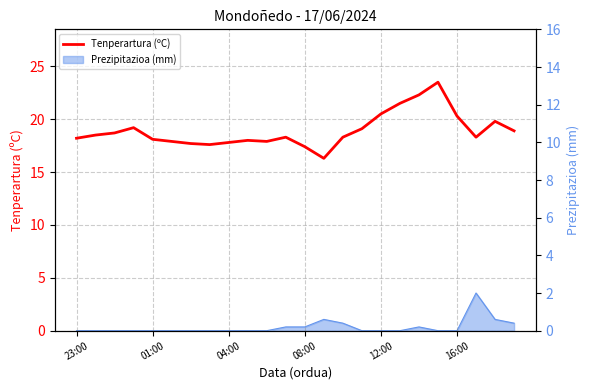

Where does the data first go above 18?

23:00